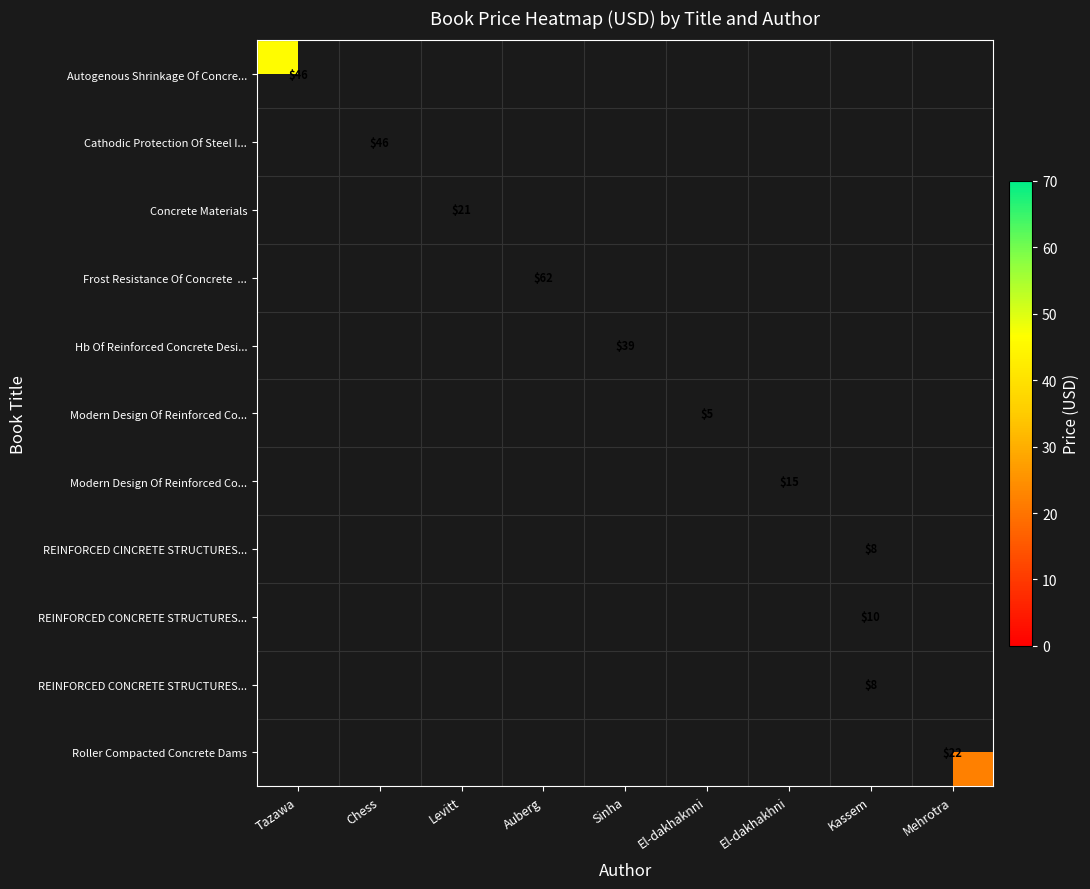

Between Kassem and Chess, which is larger?

Chess